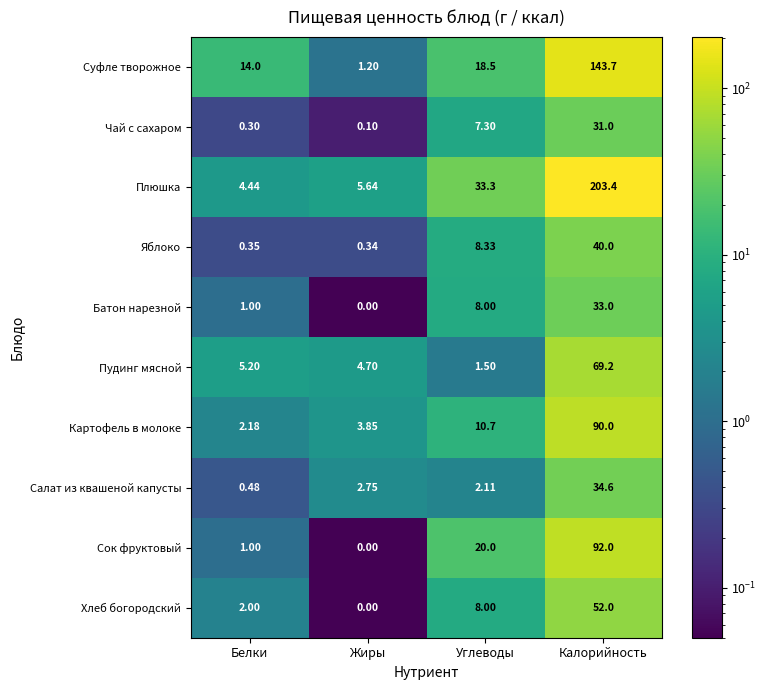

Where does the Картофель в молоке series first go above 10?

Углеводы